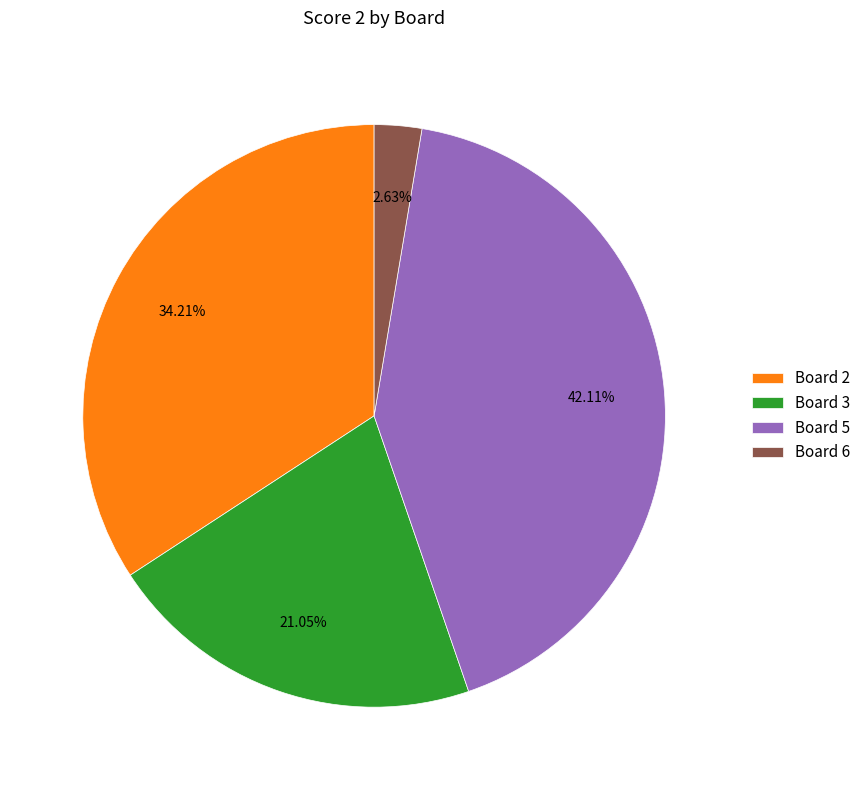

To the nearest percent, what portion does Board 6 represent?

3%